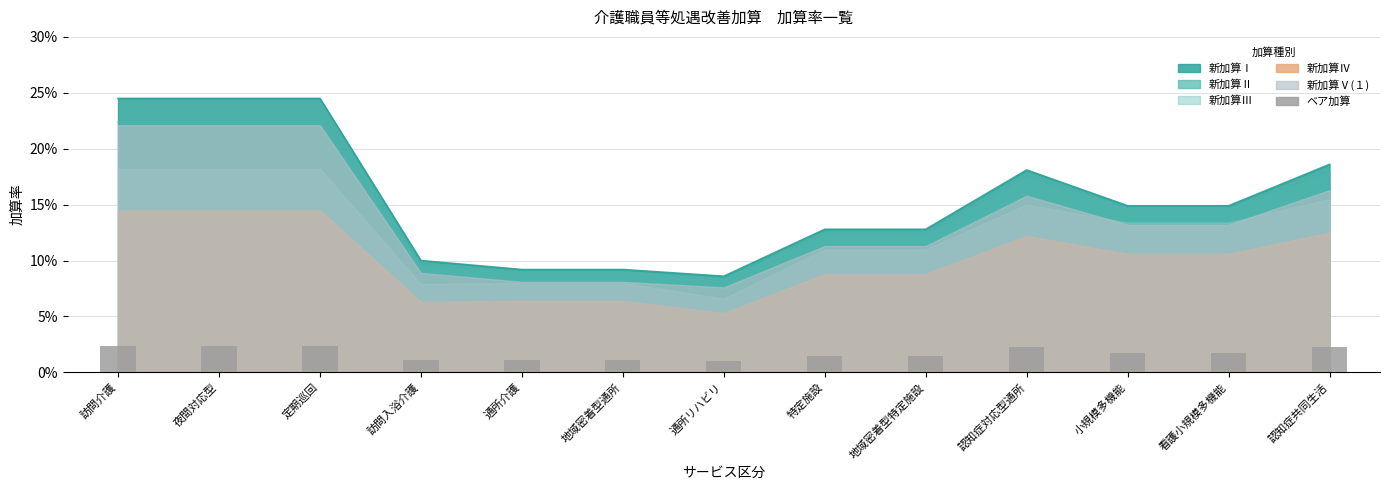

List the labels in order of value, smallest first.

通所リハビリ, 訪問入浴介護, 通所介護, 地域密着型通所, 特定施設, 地域密着型特定施設, 小規模多機能, 看護小規模多機能, 認知症対応型通所, 認知症共同生活, 訪問介護, 夜間対応型, 定期巡回